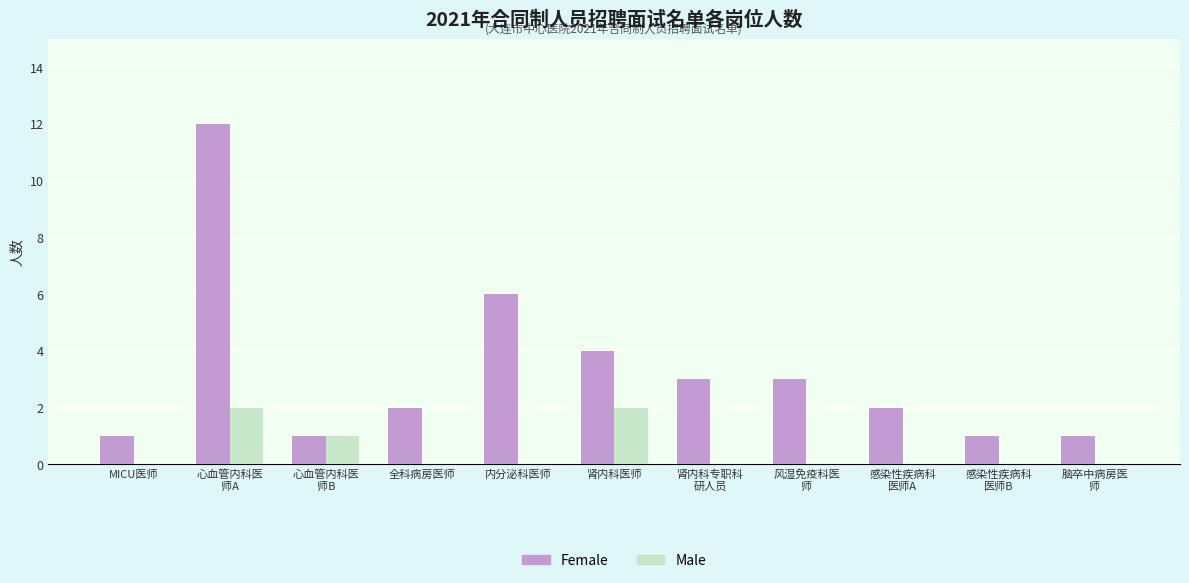

Where does the Female series first go above 2?

心血管内科医
师A